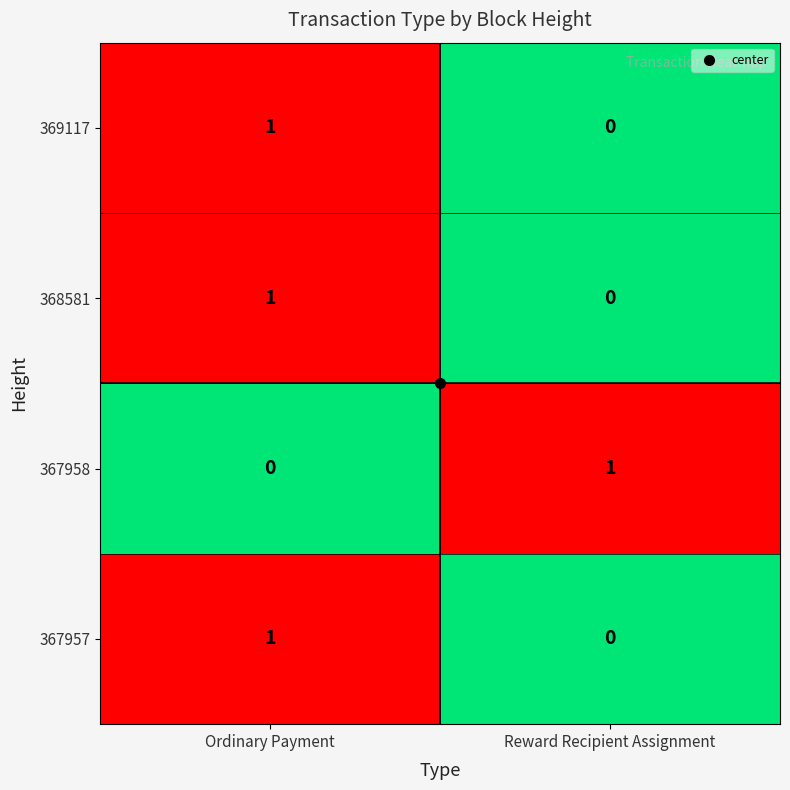

At how many categories does at least one series exceed 0?

2